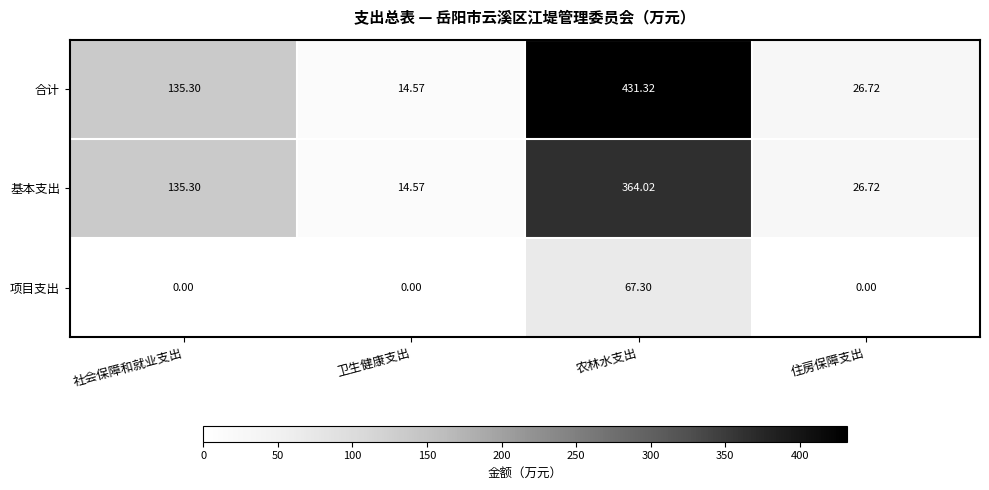

List the labels in order of 合计 value, smallest first.

卫生健康支出, 住房保障支出, 社会保障和就业支出, 农林水支出